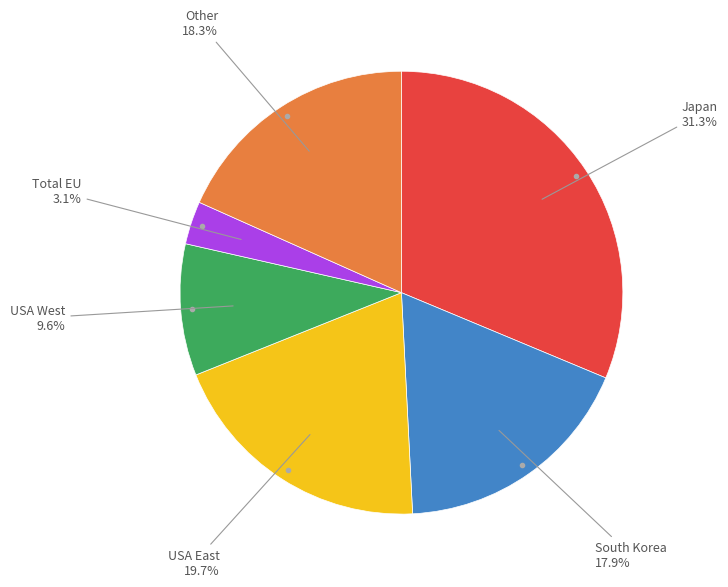

Which has a higher value, USA West or Total EU?

USA West